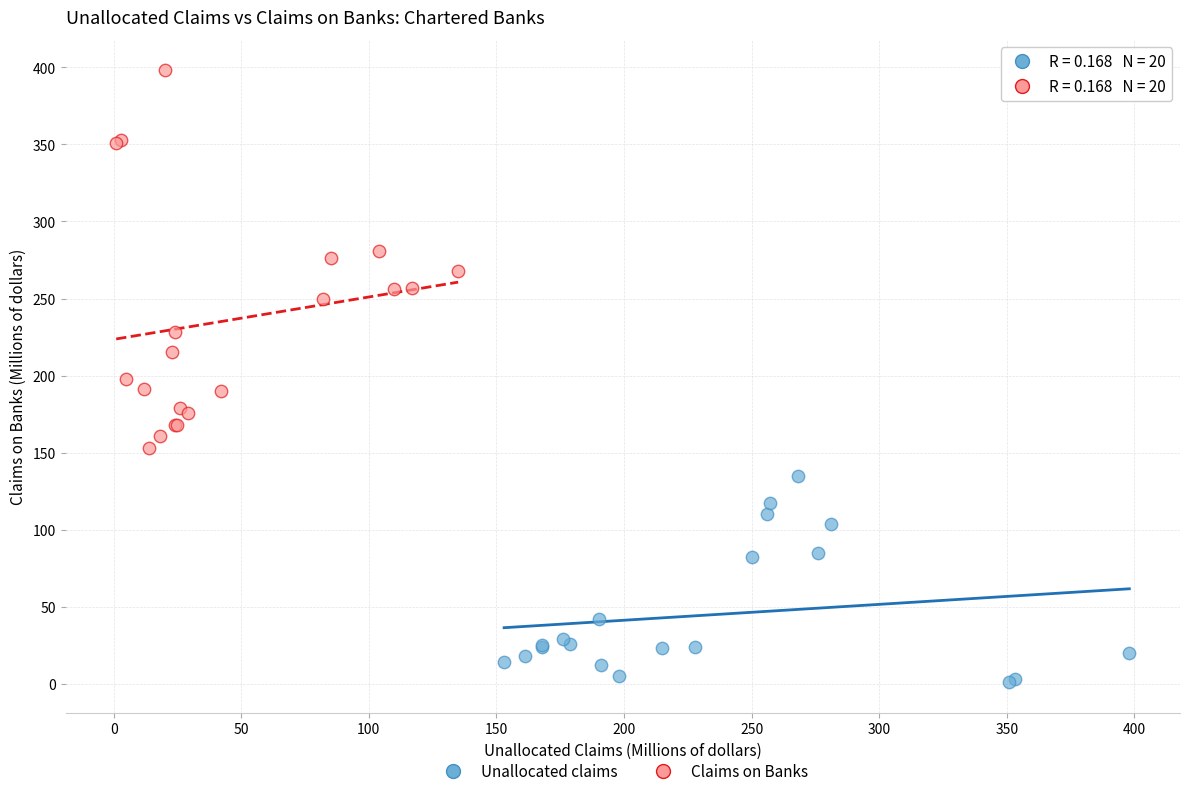

Which series reaches the maximum Y coordinate?

Claims on Banks